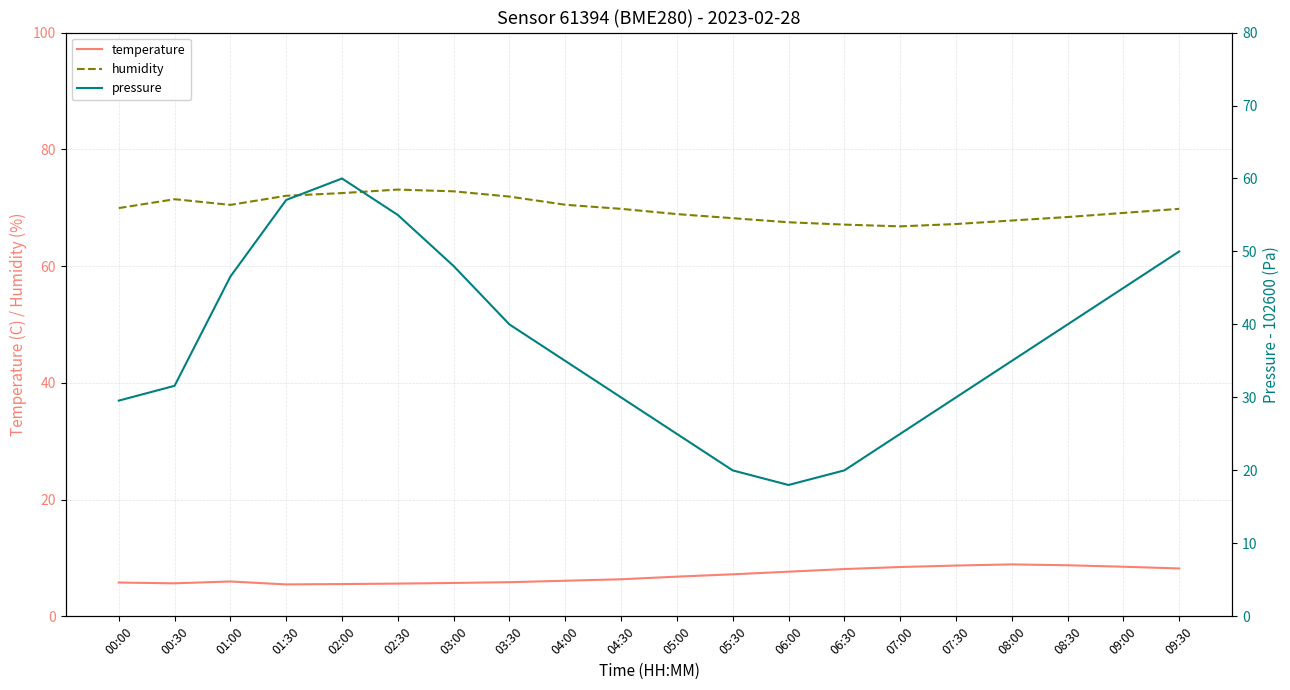

Is this an area chart (filled region under the line)?

No